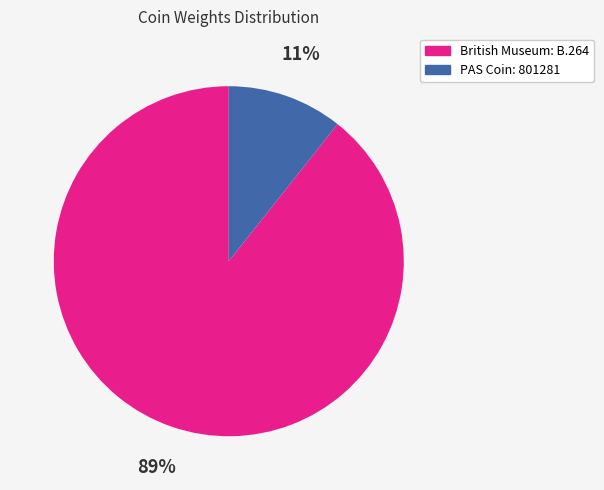

Rank the categories by value from highest to lowest.

British Museum: B.264, PAS Coin: 801281